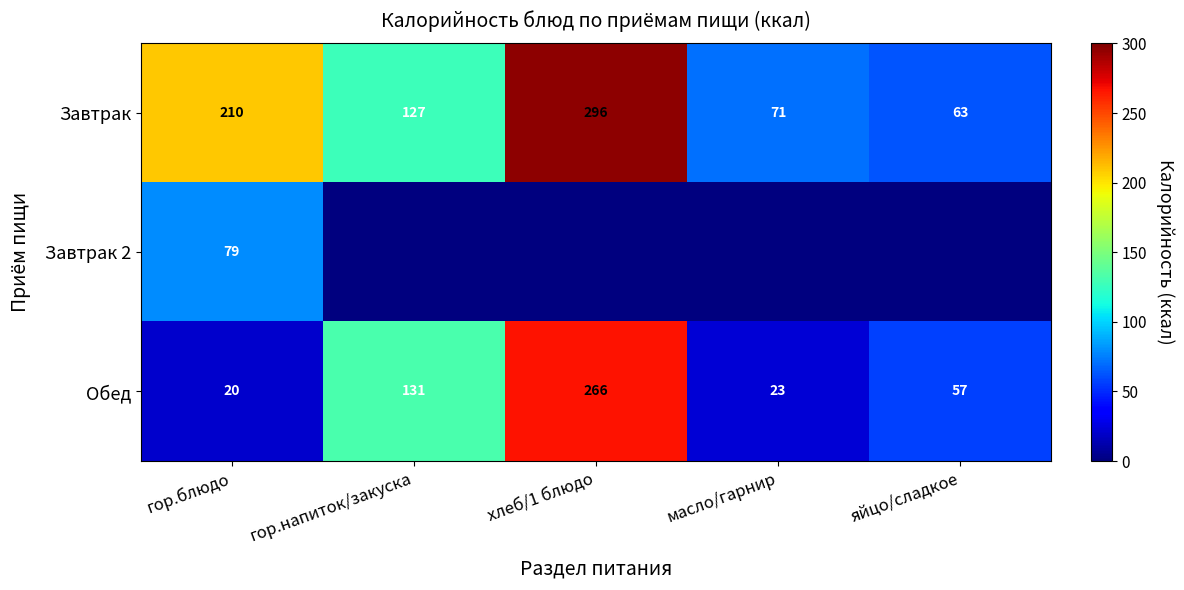

What is the average value of the Обед series?

99